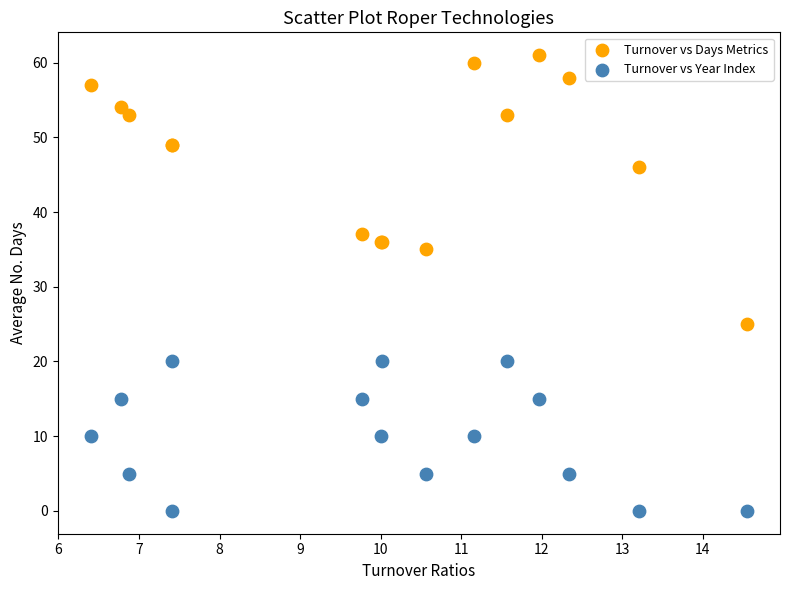

Which series contains the highest Y value?

Turnover vs Days Metrics